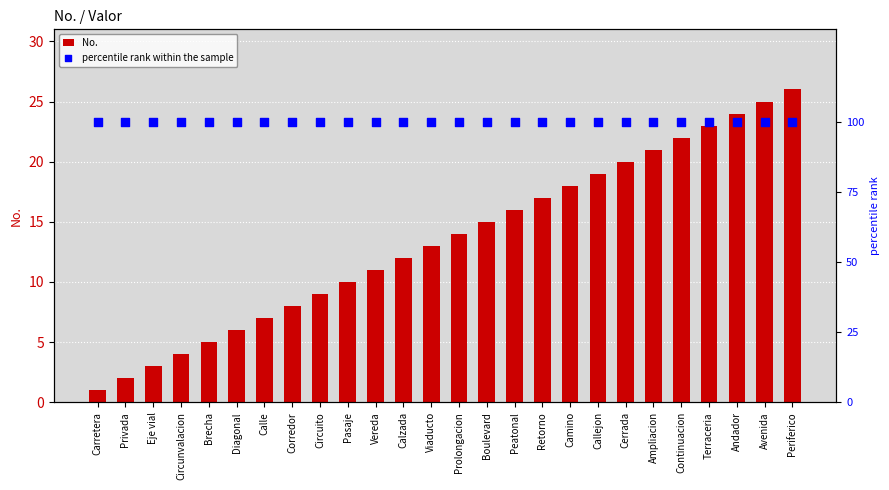

At how many categories does at least one series exceed 43?

26